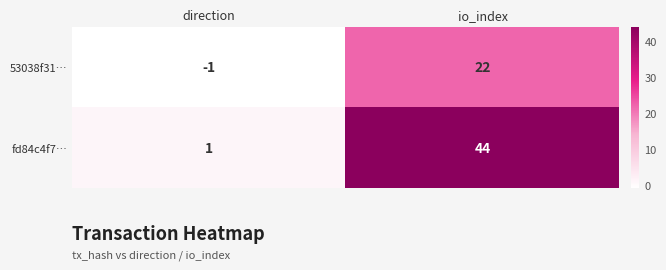

What is the greatest value displayed?

44